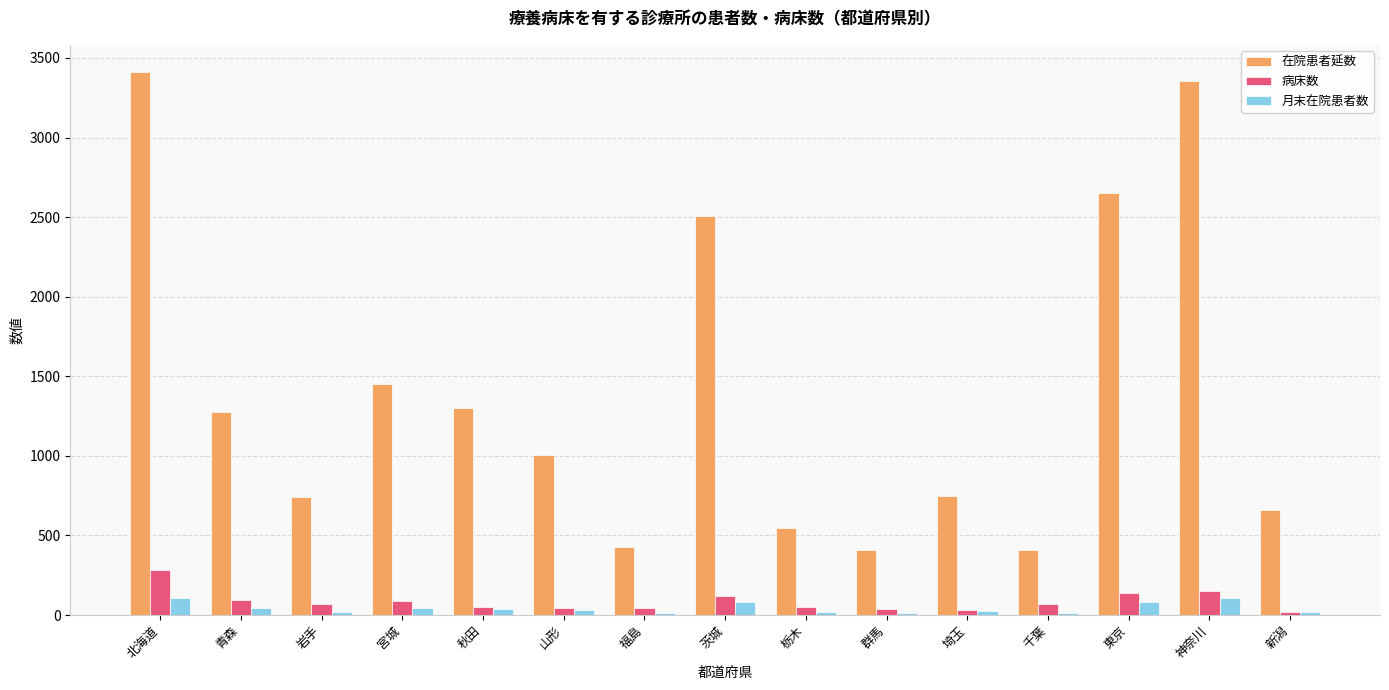

What is the spread (max minus min) of values at 岩手?

720